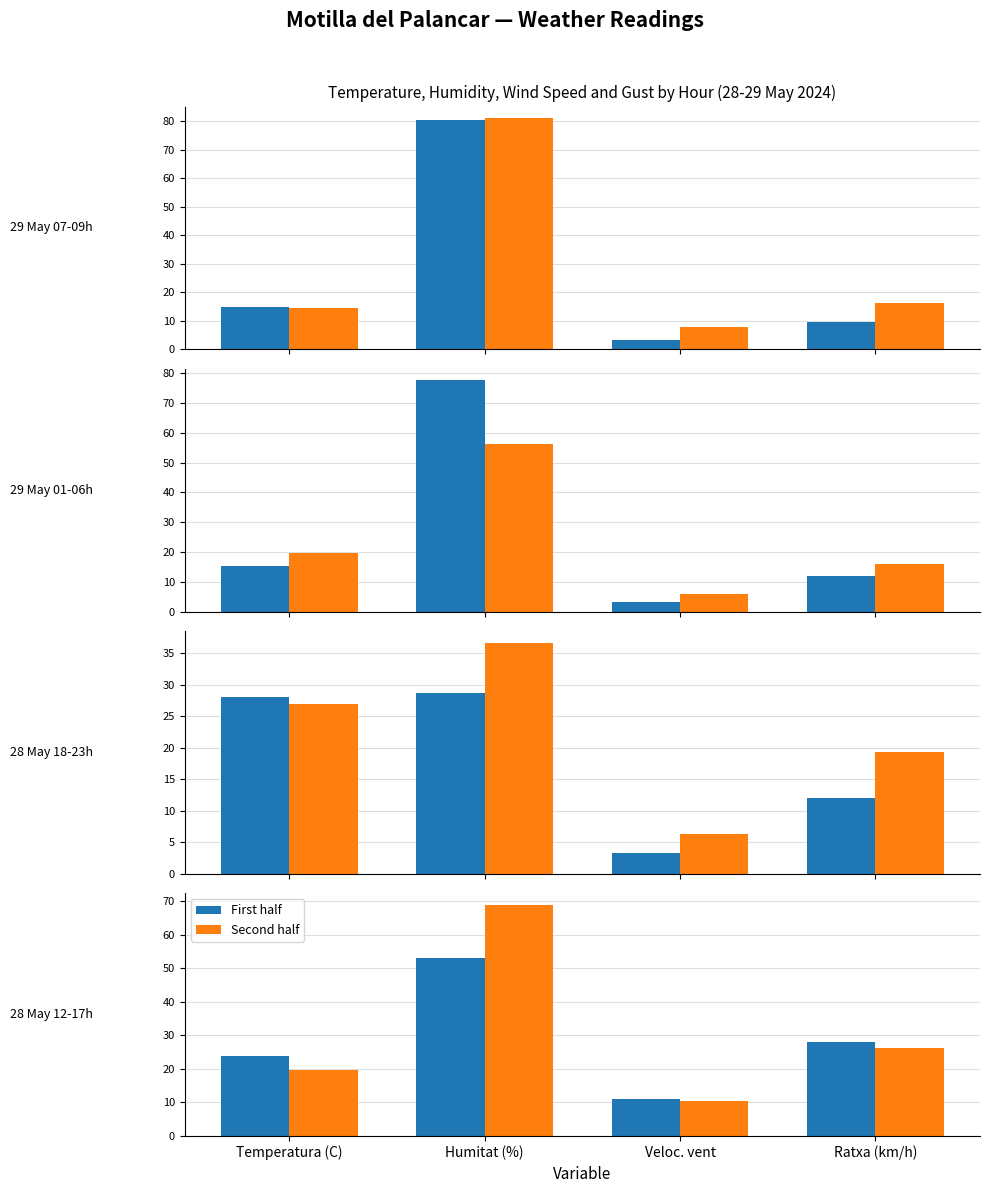

True or false: Second half has a value of 26.3 at Ratxa (km/h).

True